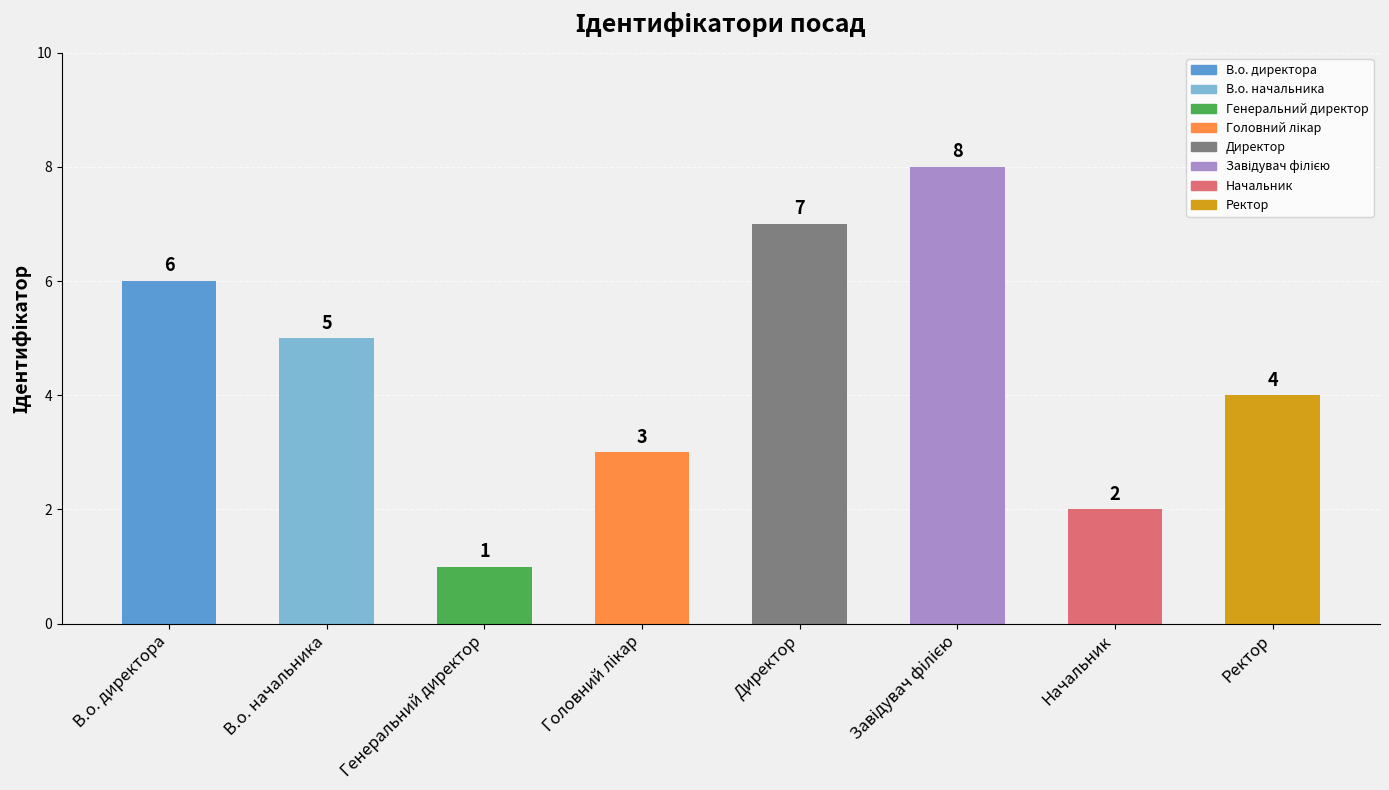

Reading right to left, transcribe all the data shown in this chart.

4	2	8	7	3	1	5	6